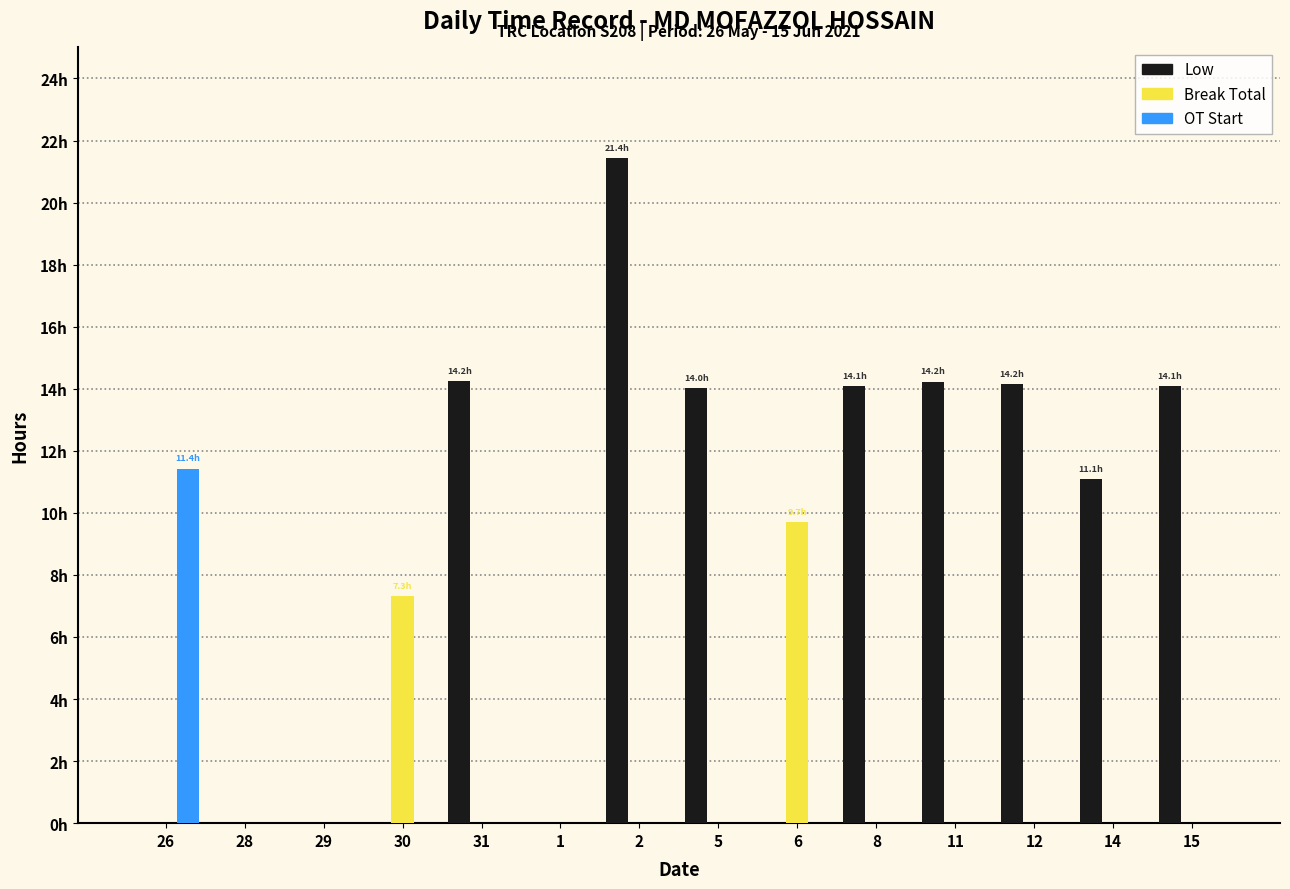

What are all the series names shown in the legend?

Low, Break Total, OT Start